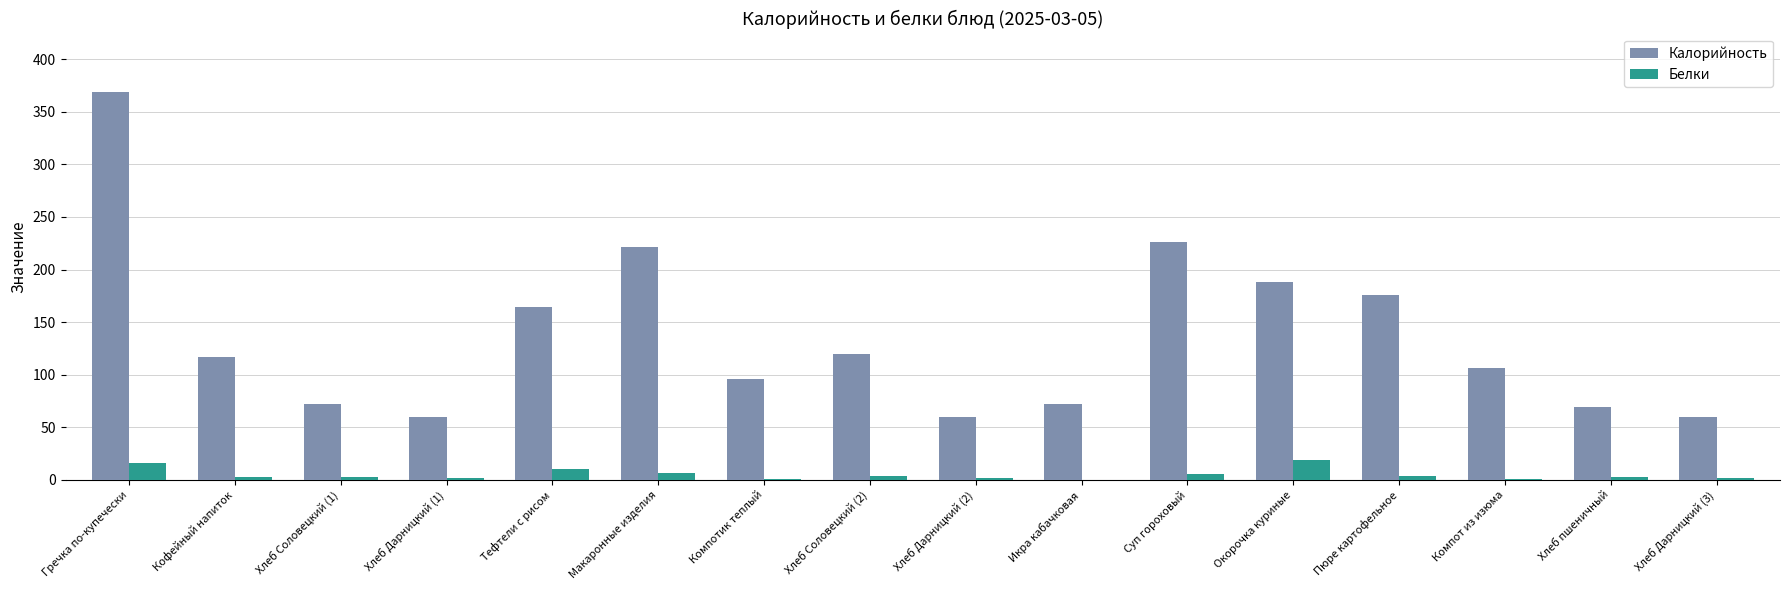

Which series has the largest range (max minus min)?

Калорийность